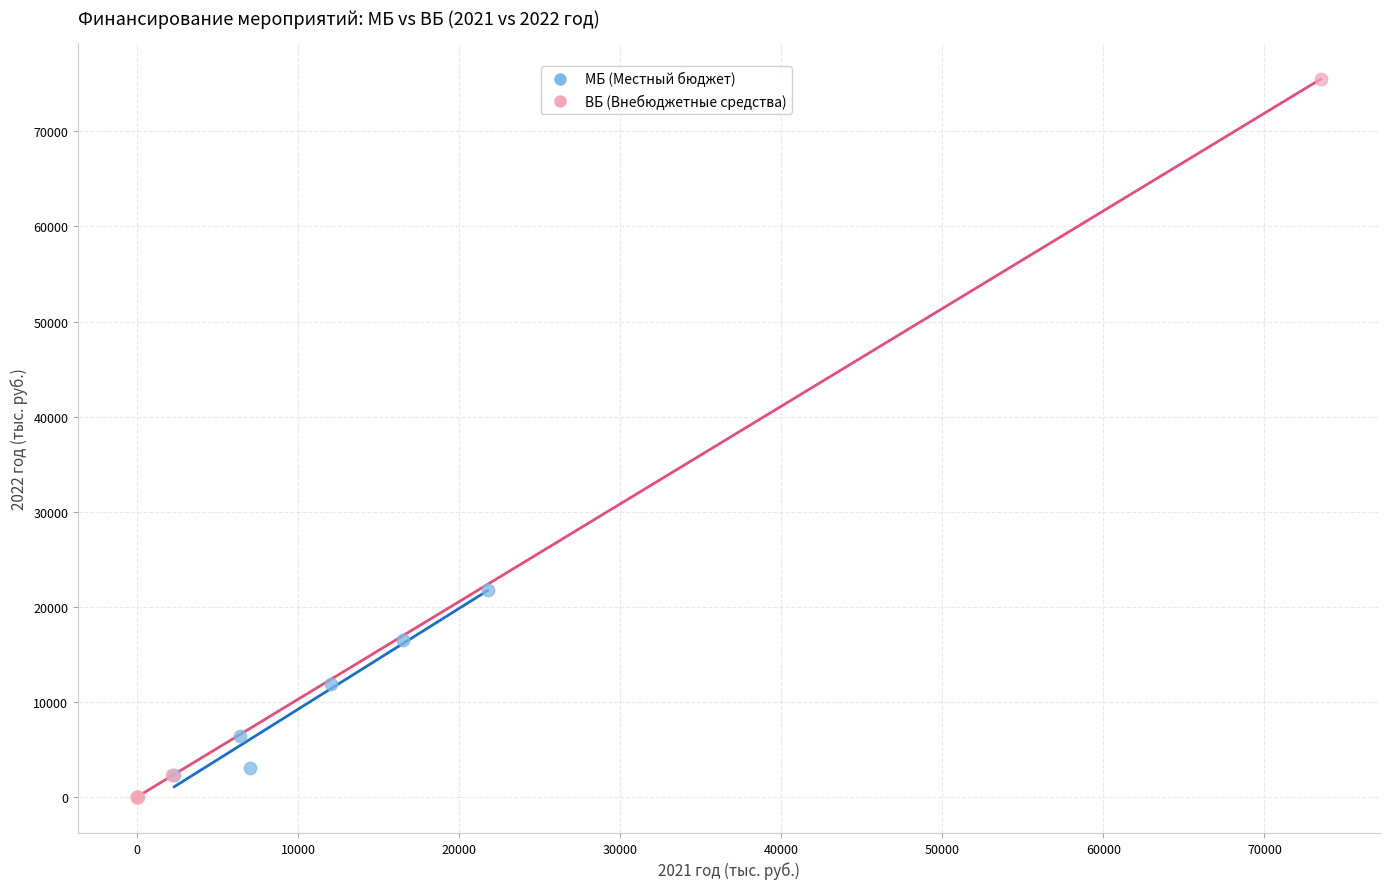

Which series contains the lowest Y value?

ВБ (Внебюджетные средства)